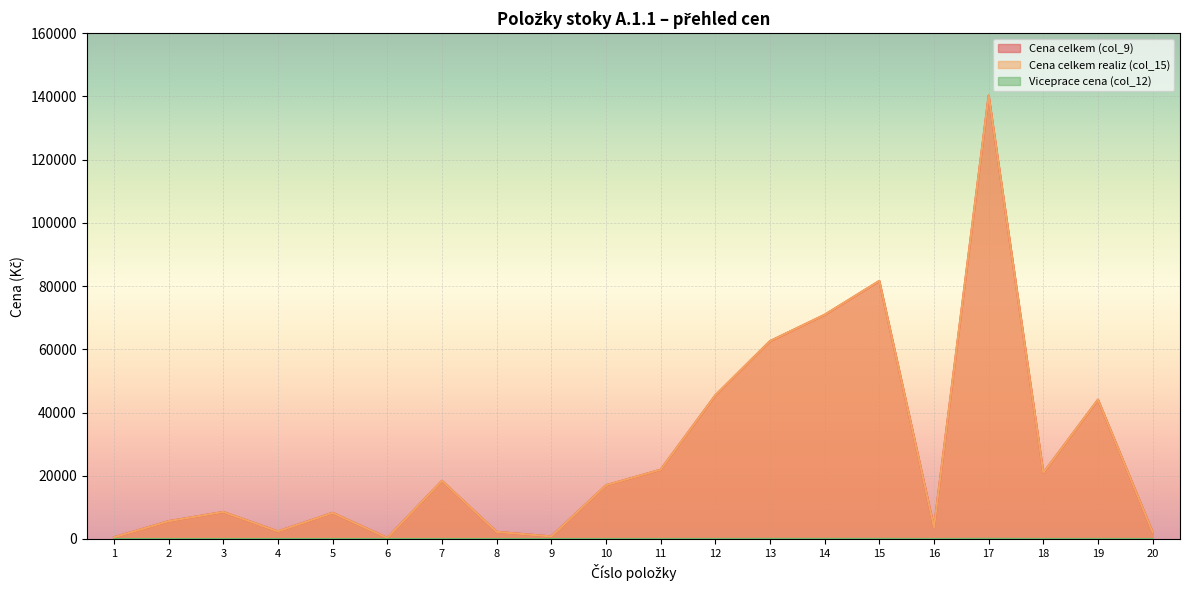

Reading left to right, list all the values displayed in this chart.

Cena celkem (col_9): 525.1	5639.3	8553.7	2399.3	8278.8	358.5	18398.3	2256.9	810.1	16995.4	21917.4	45431.2	62574.5	70911.8	81613.2	3693.4	140258.4	20933.9	44060.2	2108.7
Cena celkem realiz (col_15): 525.1	5639.3	8553.7	2399.3	8278.8	358.5	18398.3	2256.9	810.1	17000.6	21924.4	45446.6	62596.6	70937.6	81642.9	3694.7	140310.4	20941.5	44077.5	2109.5
Viceprace cena (col_12): 0.0	0.0	0.0	0.0	0.0	0.0	0.0	0.0	0.0	5.2	7.0	15.5	22.1	25.8	29.7	1.3	51.9	7.6	17.3	0.8